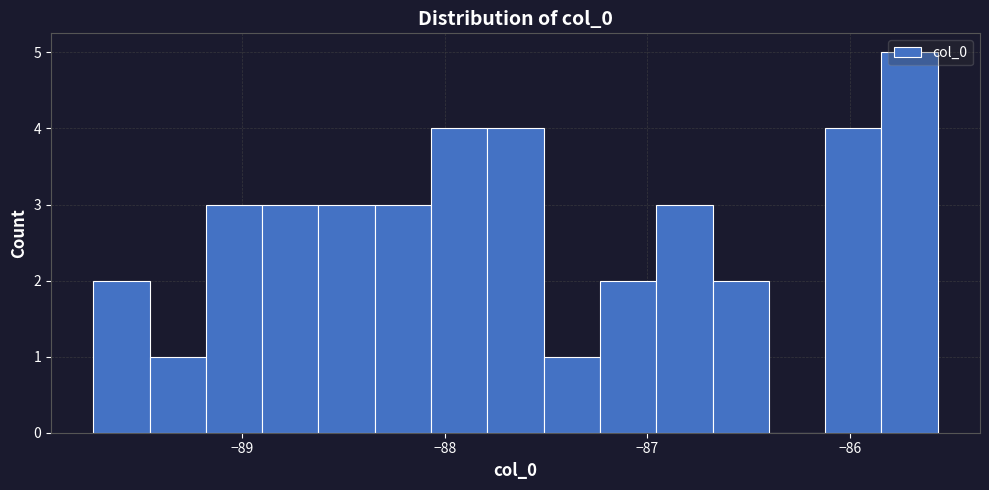

Around what value on the x-axis is the tallest bar? Give the approximate position of its centre, as read against the axis.

-85.7